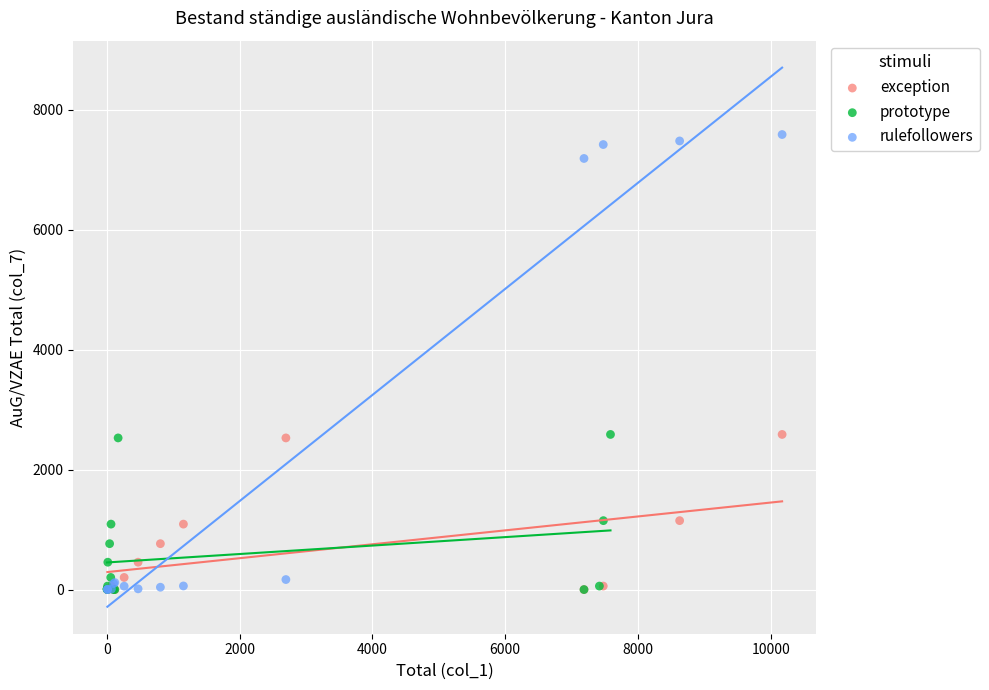

Which series reaches the maximum Y coordinate?

rulefollowers